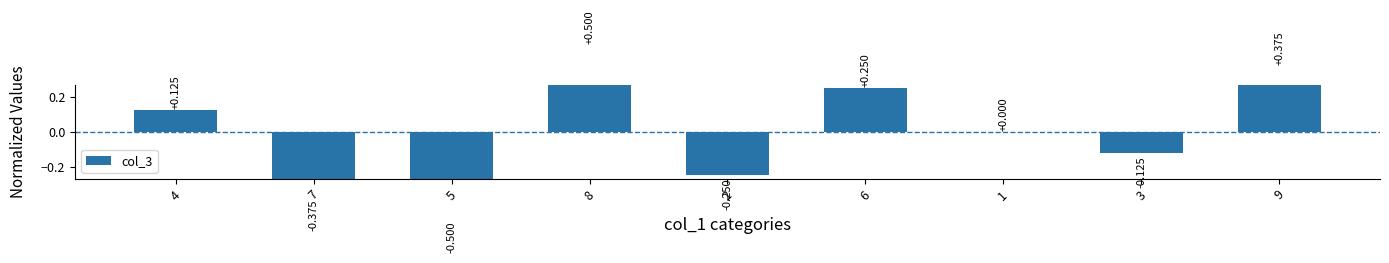

The value at 6 is 0.2. True or false?

True